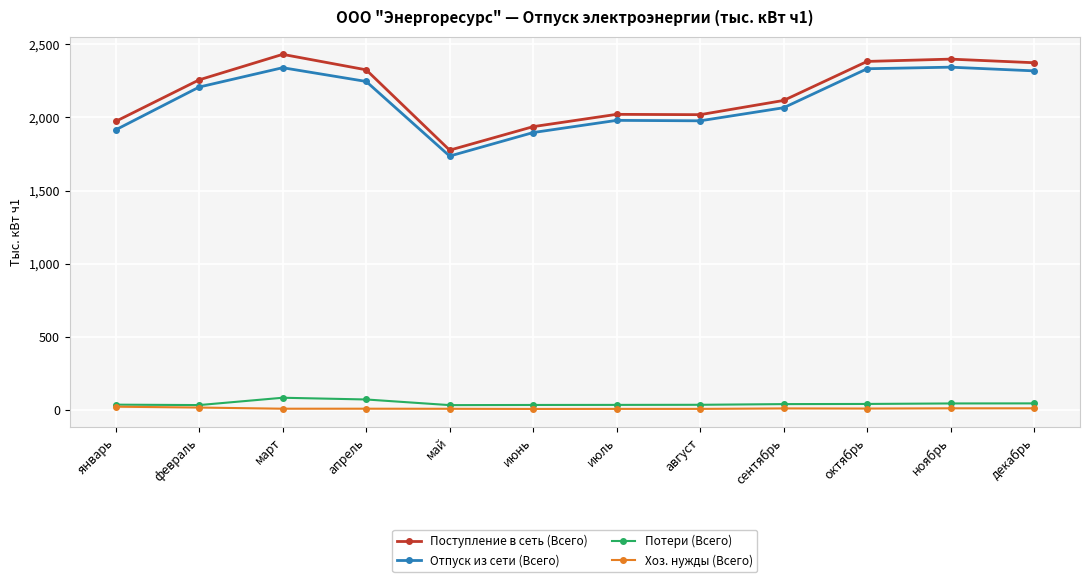

The Отпуск из сети (Всего) series shows 1448.0 at ноябрь. True or false?

False